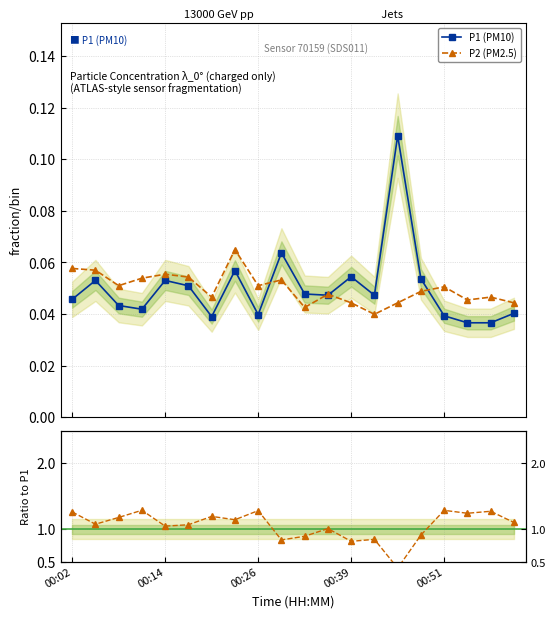

True or false: P2/P1 and P1 (PM10) cross at least once.

False